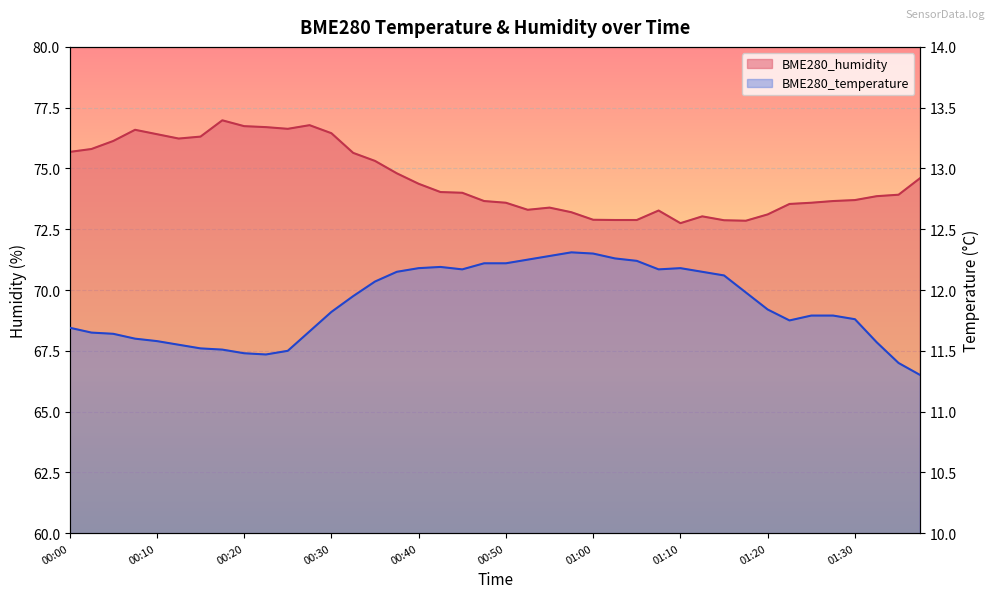

In BME280_humidity, how many points are higher than both neighbors (excluding endpoints)?

6